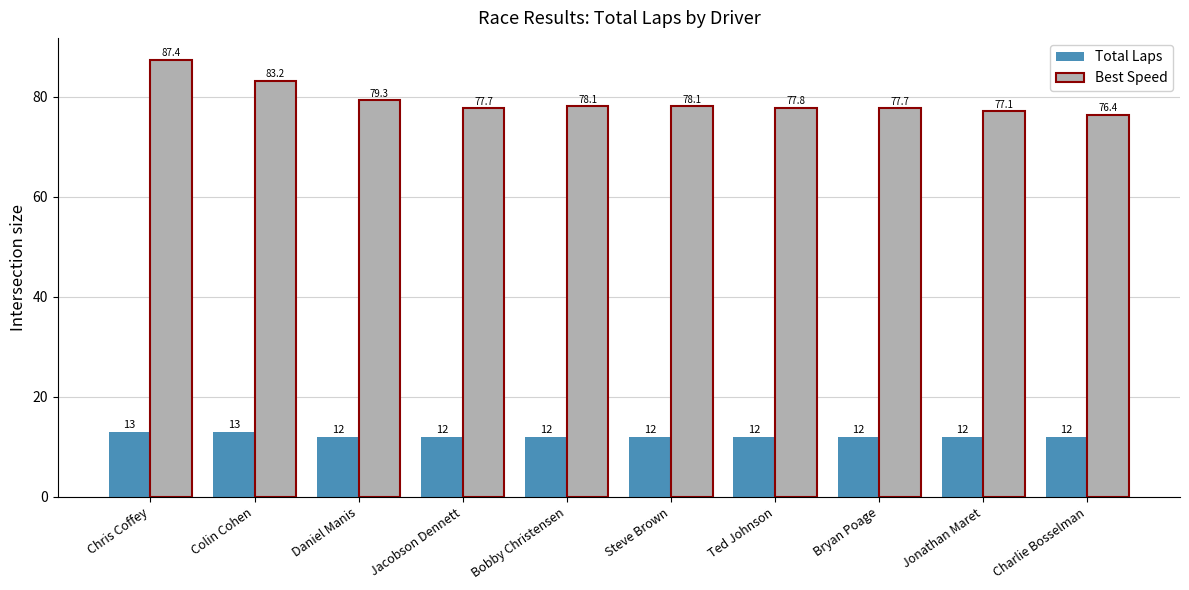

Rank the series at Chris Coffey from highest to lowest value.

Best Speed, Total Laps